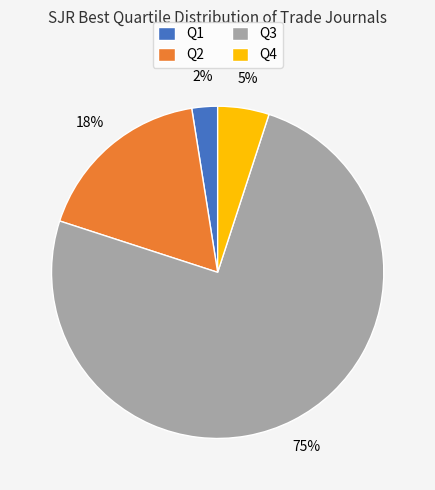

Which has a higher value, Q2 or Q3?

Q3